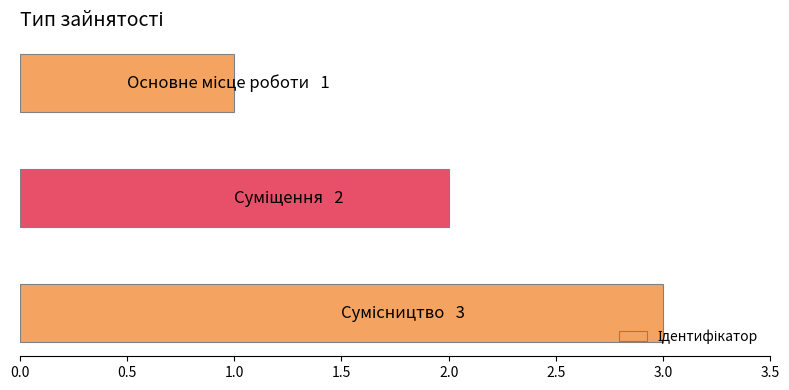

What is the sum of all values?

6